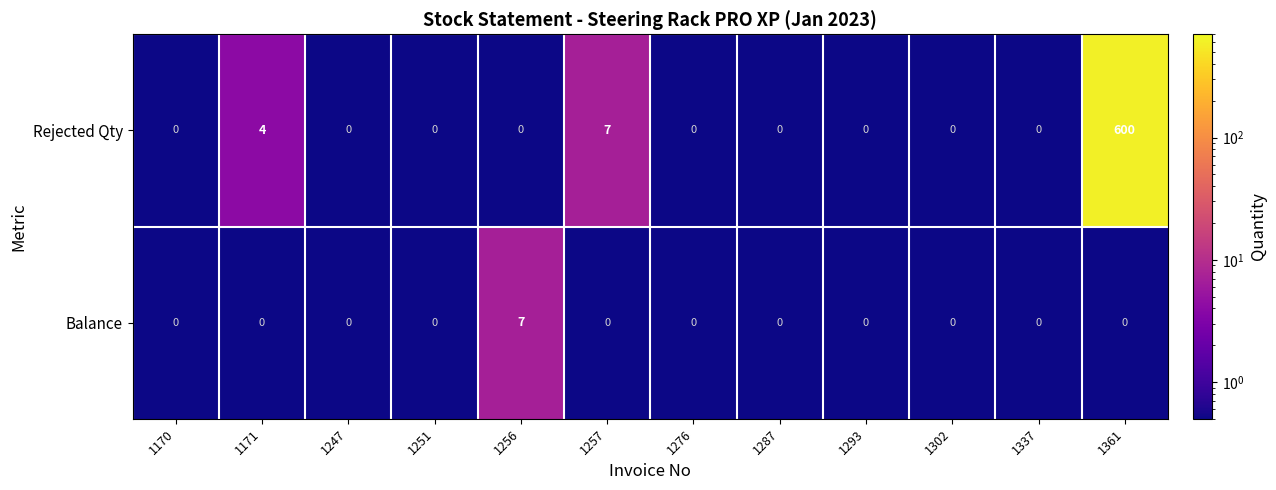

What is the difference between the maximum and minimum values in the Rejected Qty series?

600